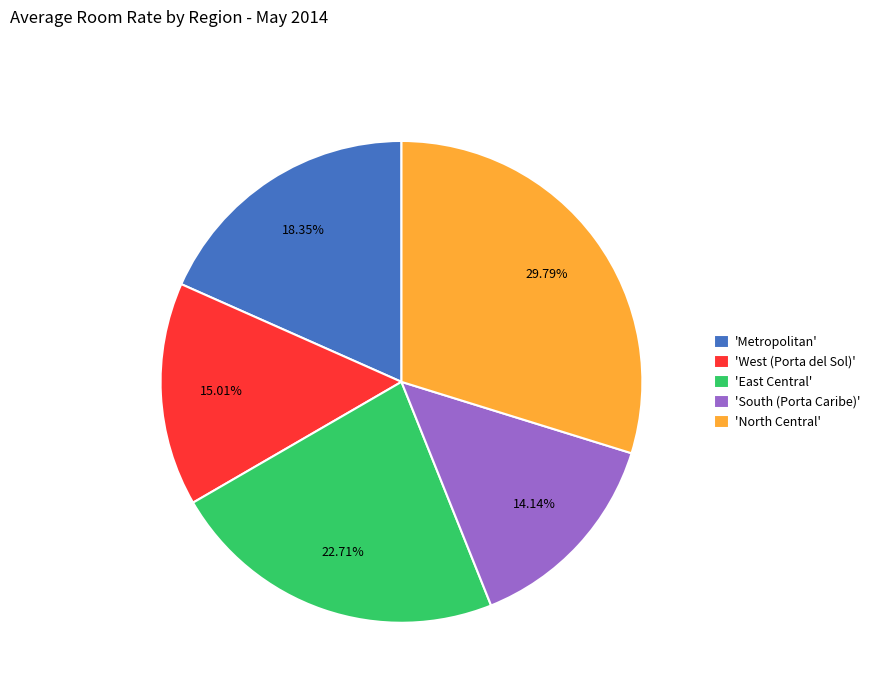

Which category has the biggest portion of the pie?

'North Central'